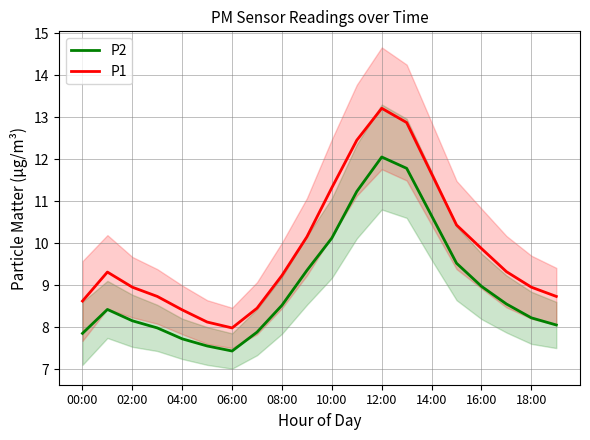

Is this an area chart (filled region under the line)?

No